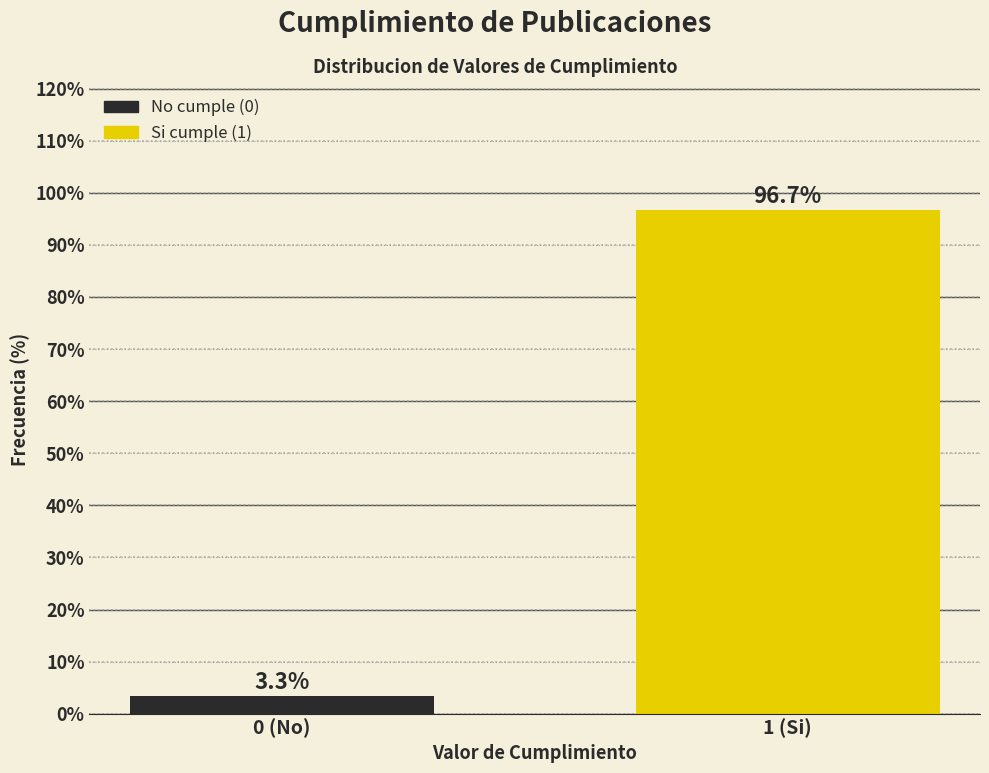

Reading left to right, extract all data points from this chart.

3.3	96.7